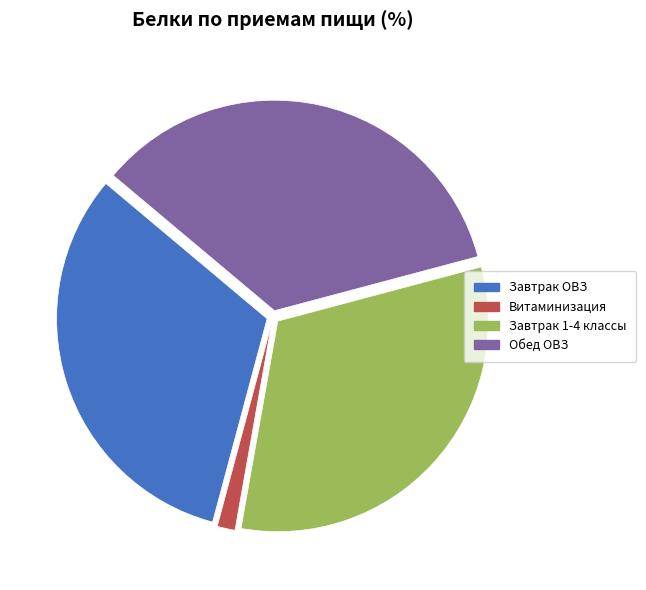

Does any single category account for the majority?

No